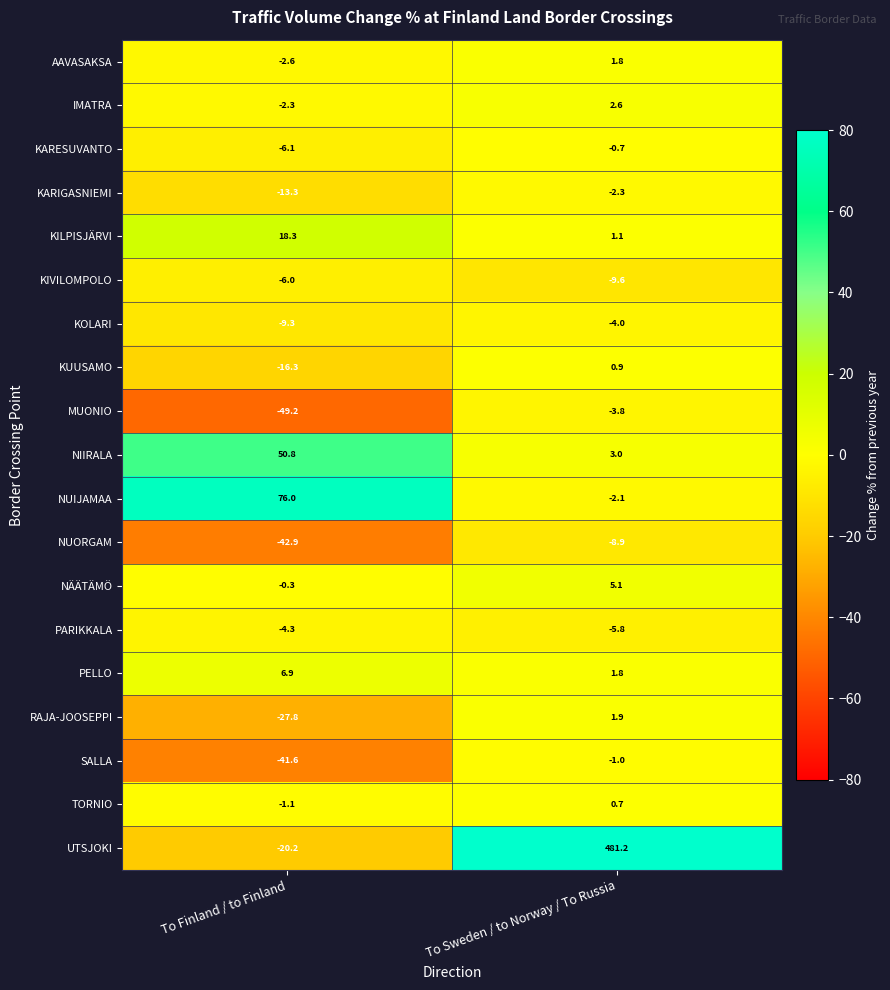

What is the total value across all series at To Finland / to Finland?

-91.3